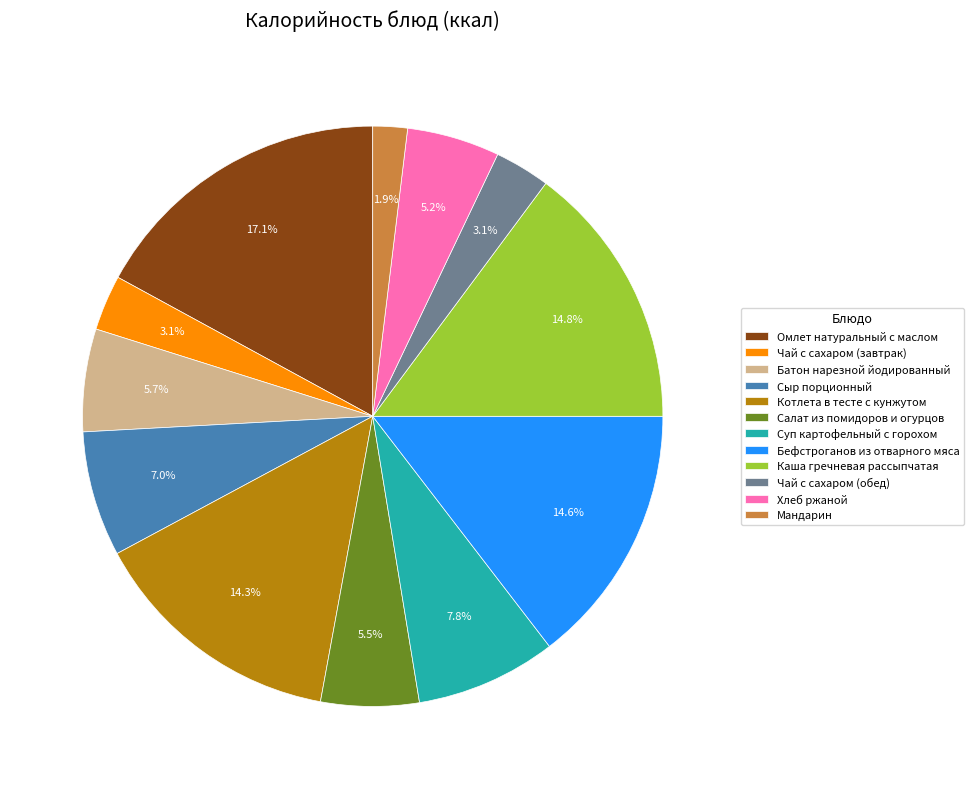

Is it true that Бефстроганов из отварного мяса is 15% of the pie?

True